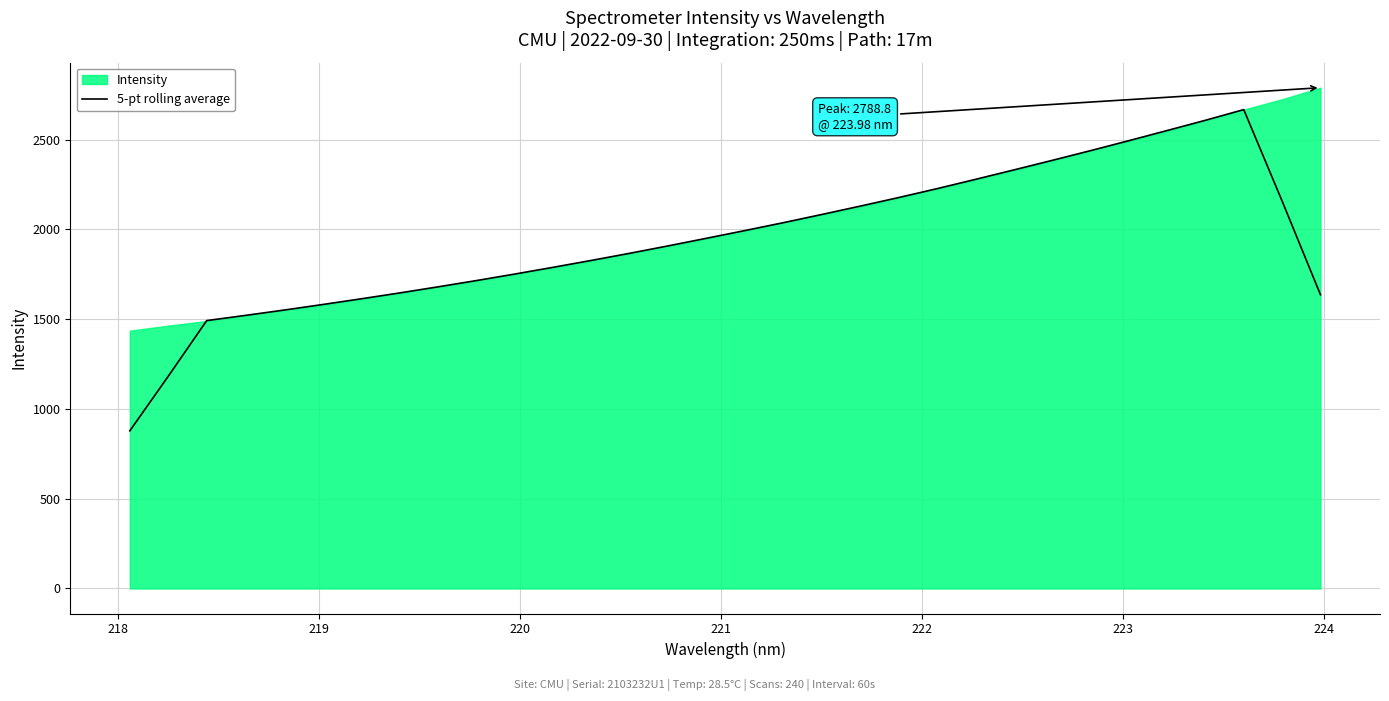

What is the maximum value for 5-pt rolling average?

2666.8